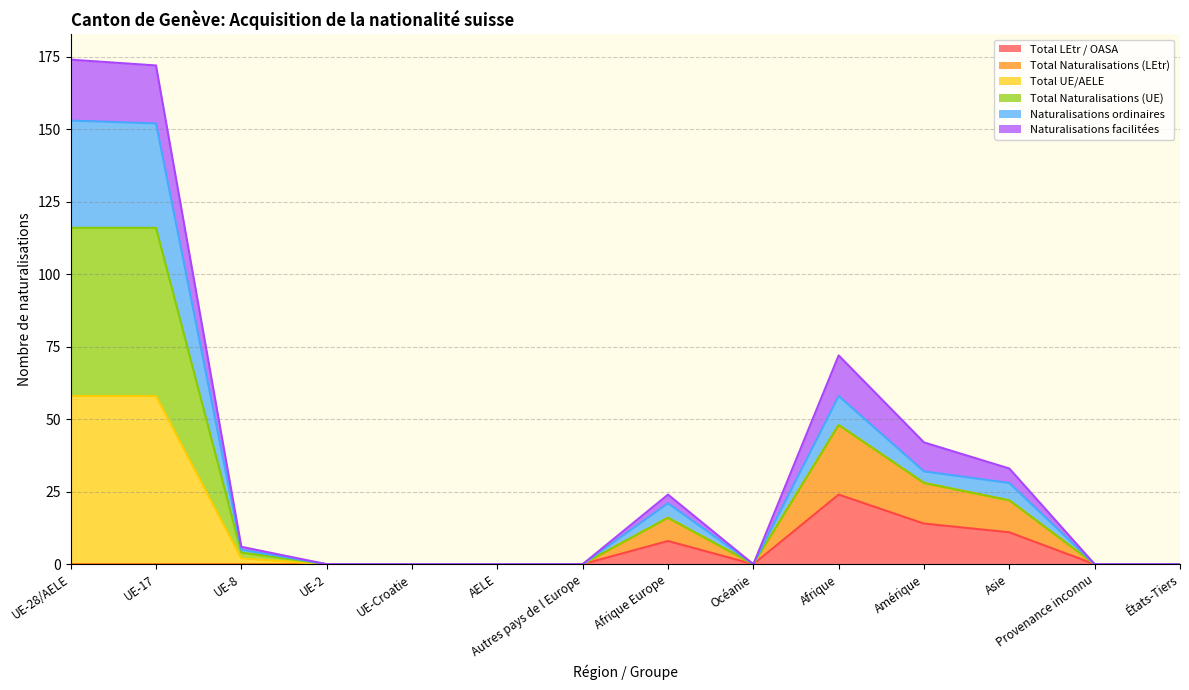

At which category does Total LEtr / OASA reach its first local peak?

Afrique Europe